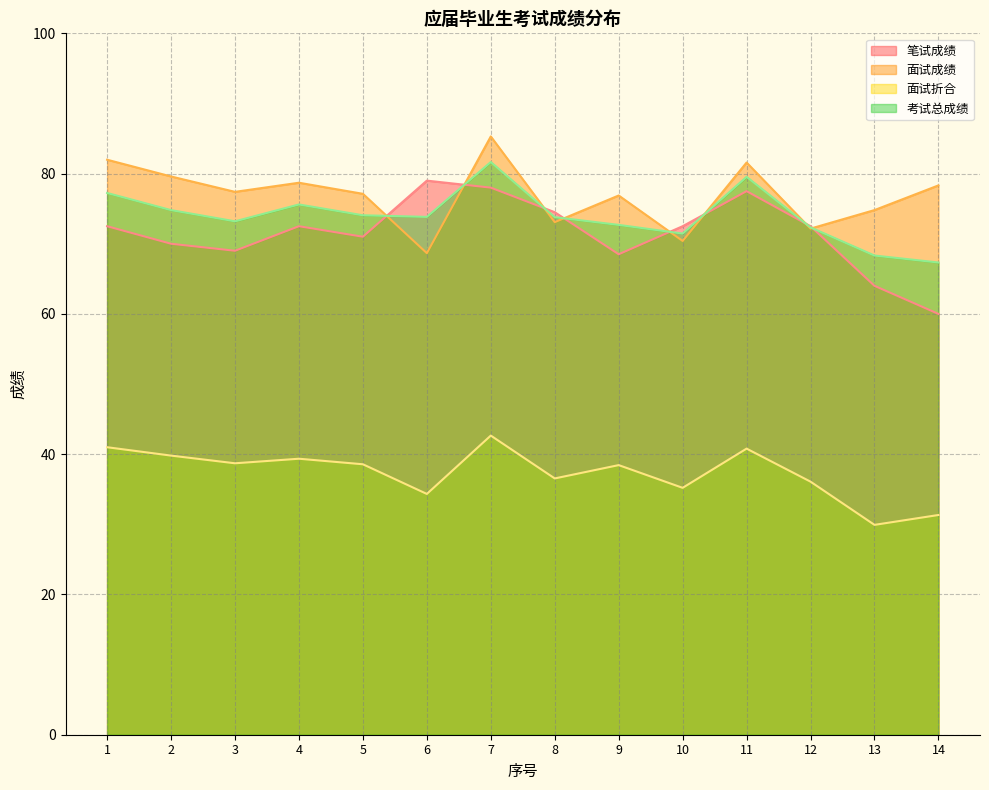

How many lines are shown in the chart?

4